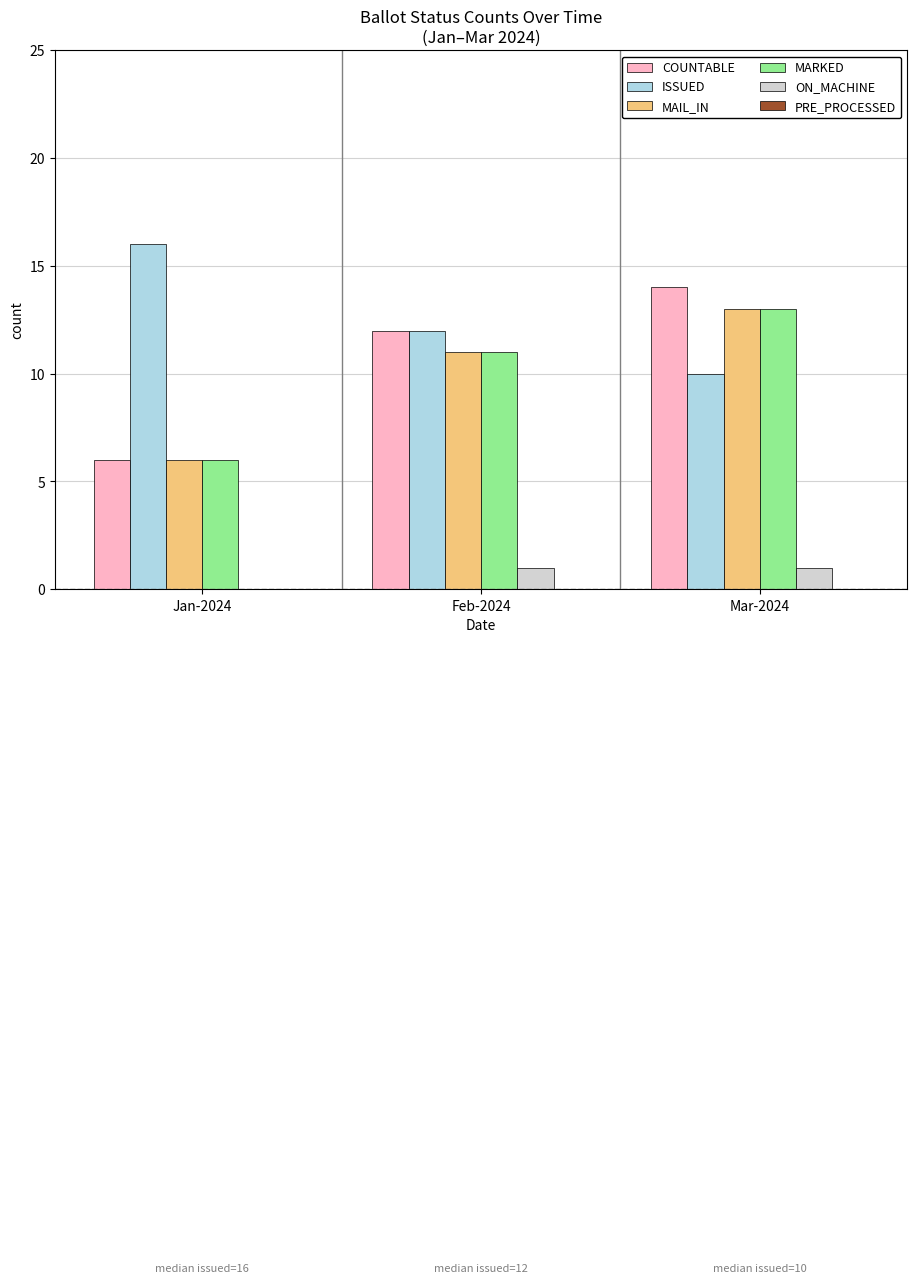

Where is ON_MACHINE nearest to the value 0?

Jan-2024